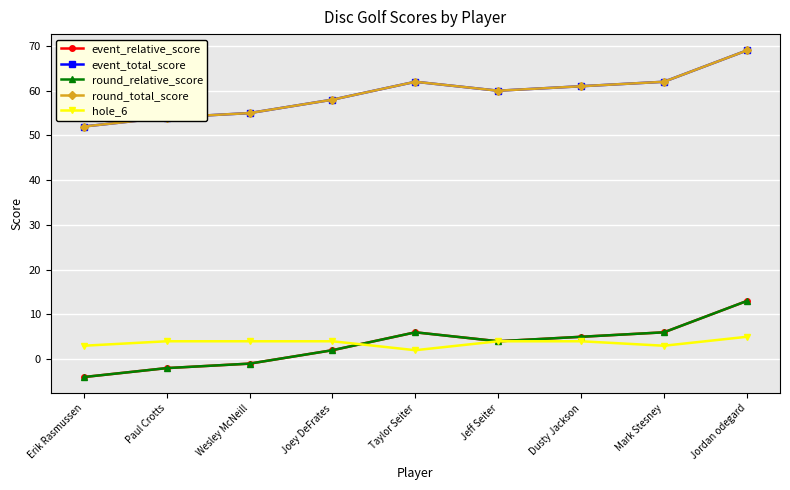

What position from the left is Dusty Jackson?

7